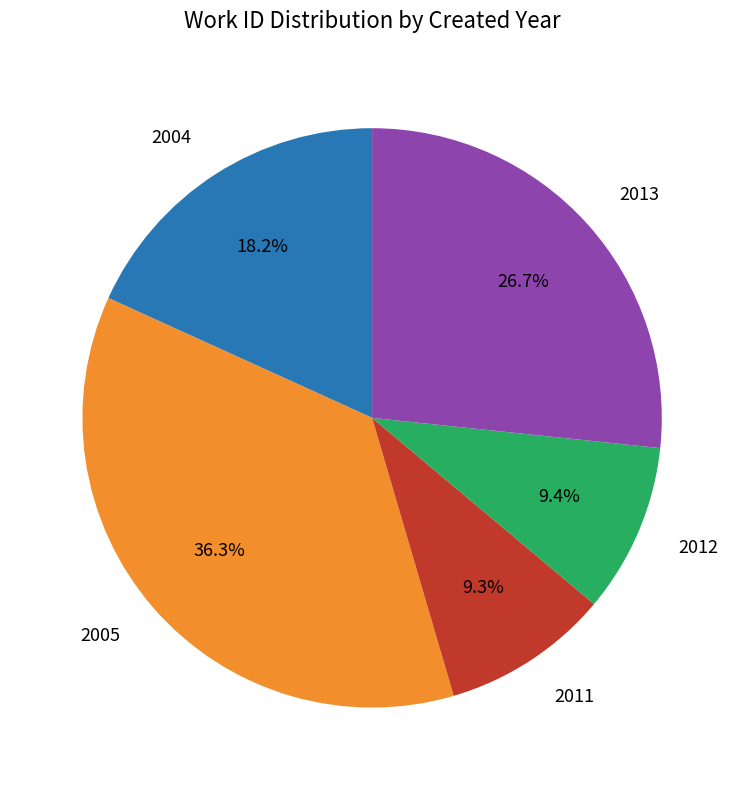

Count the number of slices in the pie.

5